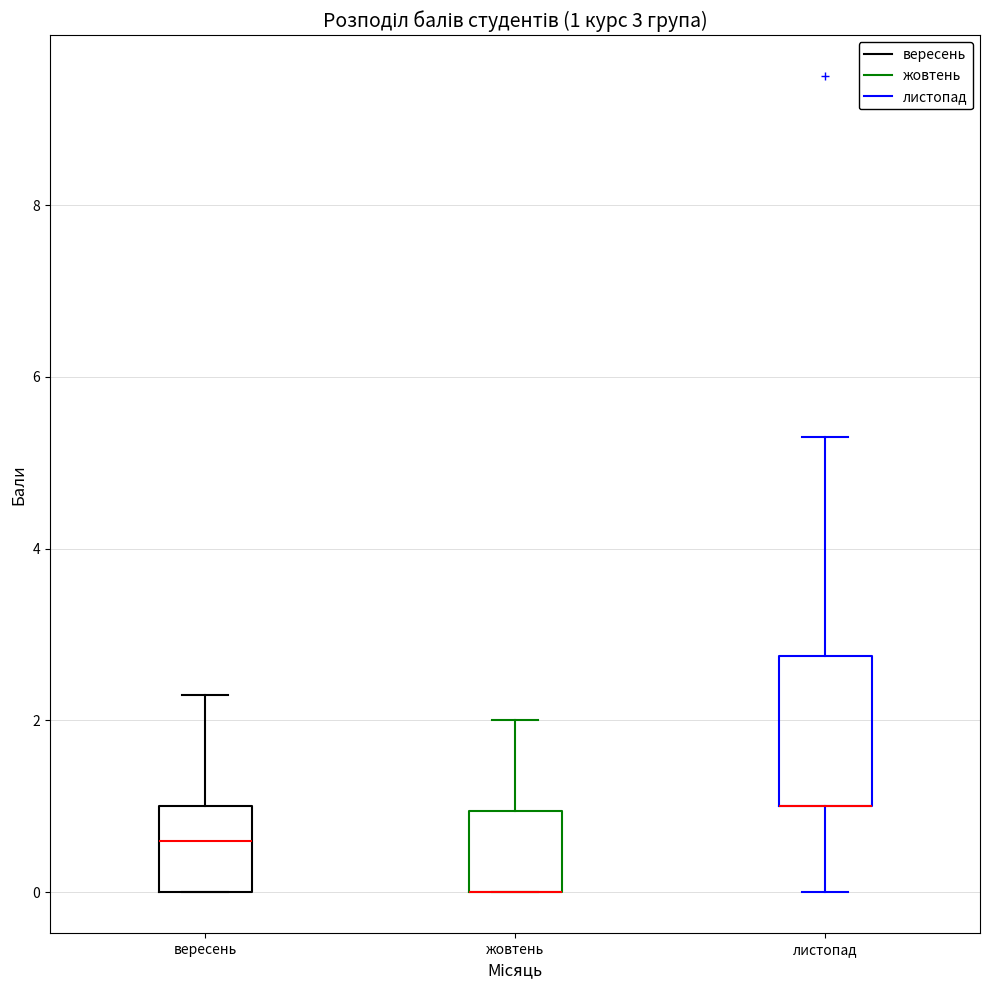

Which box is the tallest, from its lower edge to its upper edge?

листопад